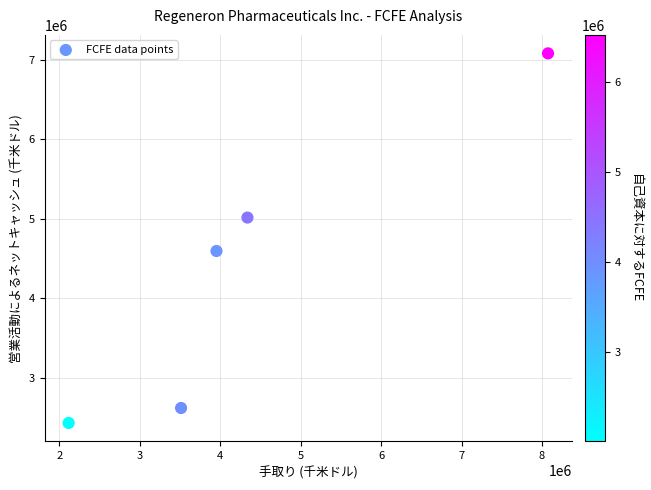

What is the range of X values (max minus min)?

5959500